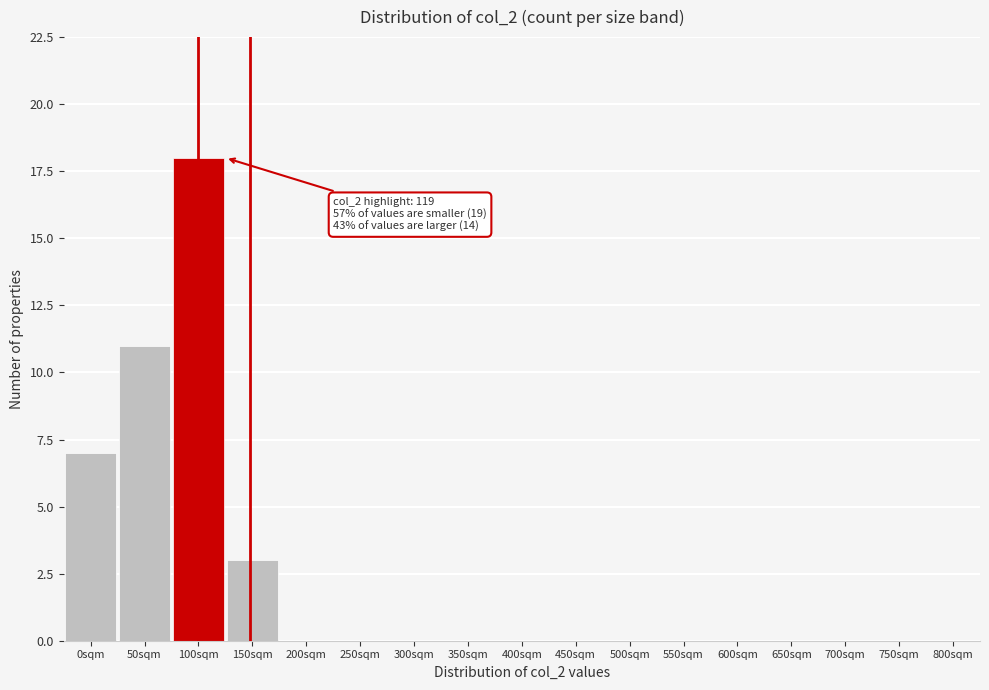

Reading left to right, list all the values displayed in this chart.

0sqm=7	50sqm=11	100sqm=18	150sqm=3	200sqm=0	250sqm=0	300sqm=0	350sqm=0	400sqm=0	450sqm=0	500sqm=0	550sqm=0	600sqm=0	650sqm=0	700sqm=0	750sqm=0	800sqm=0